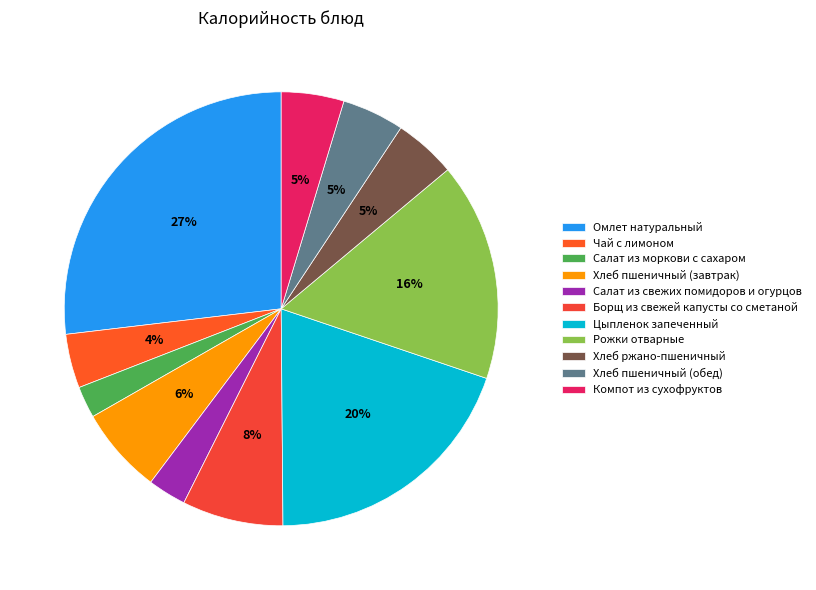

Rank the categories by value from highest to lowest.

Омлет натуральный, Цыпленок запеченный, Рожки отварные, Борщ из свежей капусты со сметаной, Хлеб пшеничный (завтрак), Компот из сухофруктов, Хлеб ржано-пшеничный, Хлеб пшеничный (обед), Чай с лимоном, Салат из свежих помидоров и огурцов, Салат из моркови с сахаром